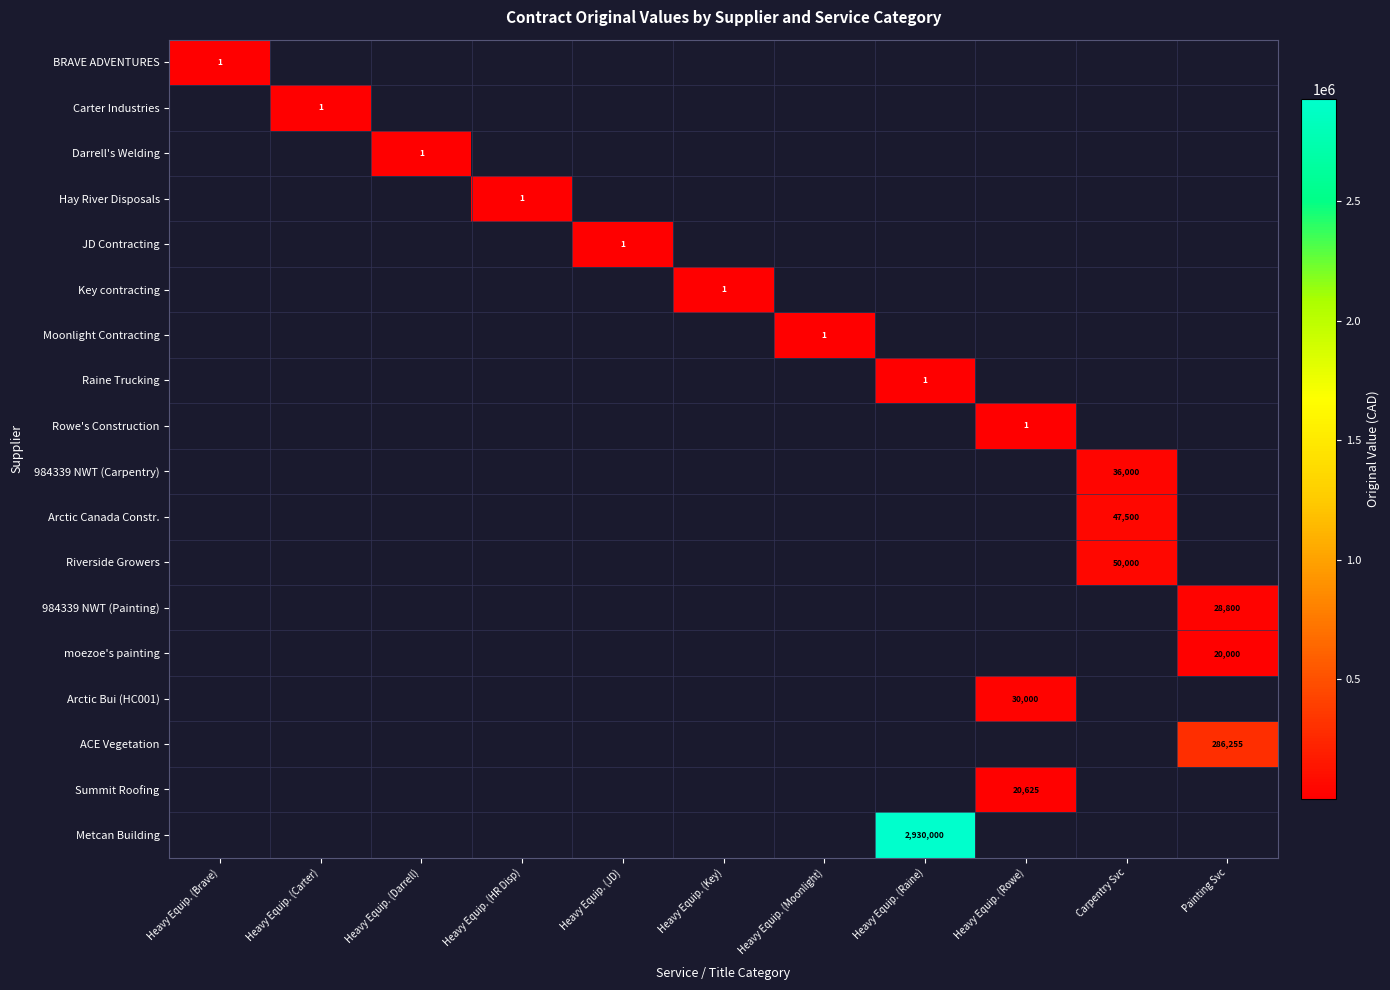

The value of Key contracting at Painting Svc is 0. True or false?

True